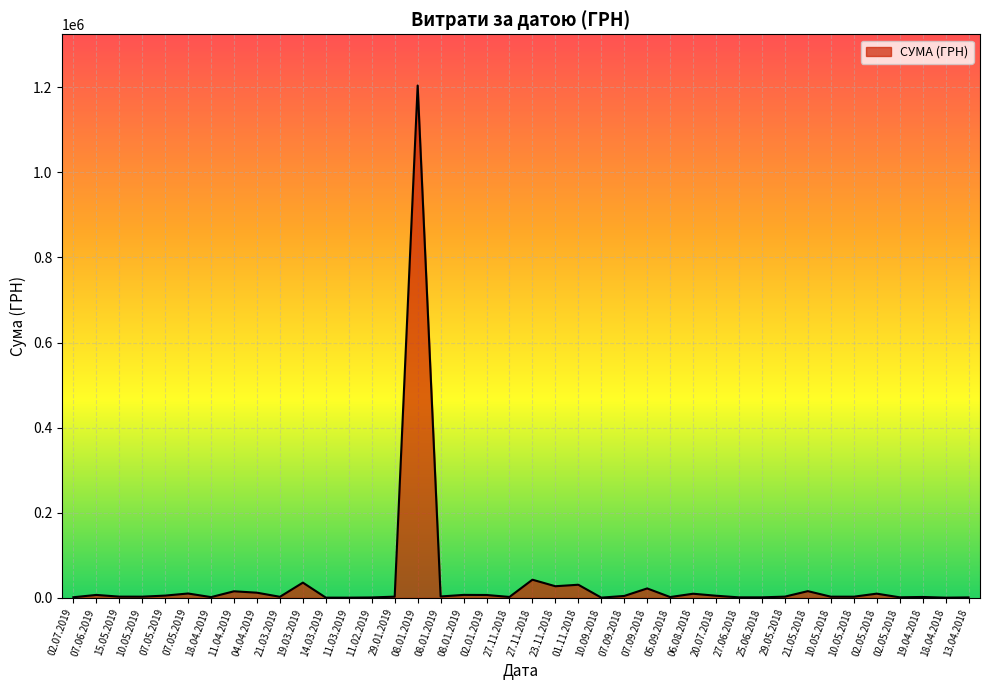

Reading left to right, what are all the values shown in this chart?

02.07.2019=1560.0	07.06.2019=7000.0	15.05.2019=2999.0	10.05.2019=2912.0	07.05.2019=5436.0	07.05.2019=10350.0	18.04.2019=1864.8	11.04.2019=15563.2	04.04.2019=12238.6	21.03.2019=2611.0	19.03.2019=35900.0	14.03.2019=647.0	11.03.2019=585.0	11.02.2019=1051.9	29.01.2019=2952.8	08.01.2019=1203738.9	08.01.2019=3384.0	08.01.2019=7056.0	02.01.2019=6863.2	27.11.2018=2273.0	27.11.2018=42800.0	23.11.2018=27432.3	01.11.2018=30937.5	10.09.2018=660.0	07.09.2018=4604.7	07.09.2018=22245.3	05.09.2018=2036.5	06.08.2018=9800.0	20.07.2018=5122.0	27.06.2018=1280.4	25.06.2018=1320.0	29.05.2018=2998.5	21.05.2018=15890.0	10.05.2018=2890.0	10.05.2018=2852.0	02.05.2018=10000.0	02.05.2018=1404.3	19.04.2018=2222.7	18.04.2018=564.0	13.04.2018=1162.7